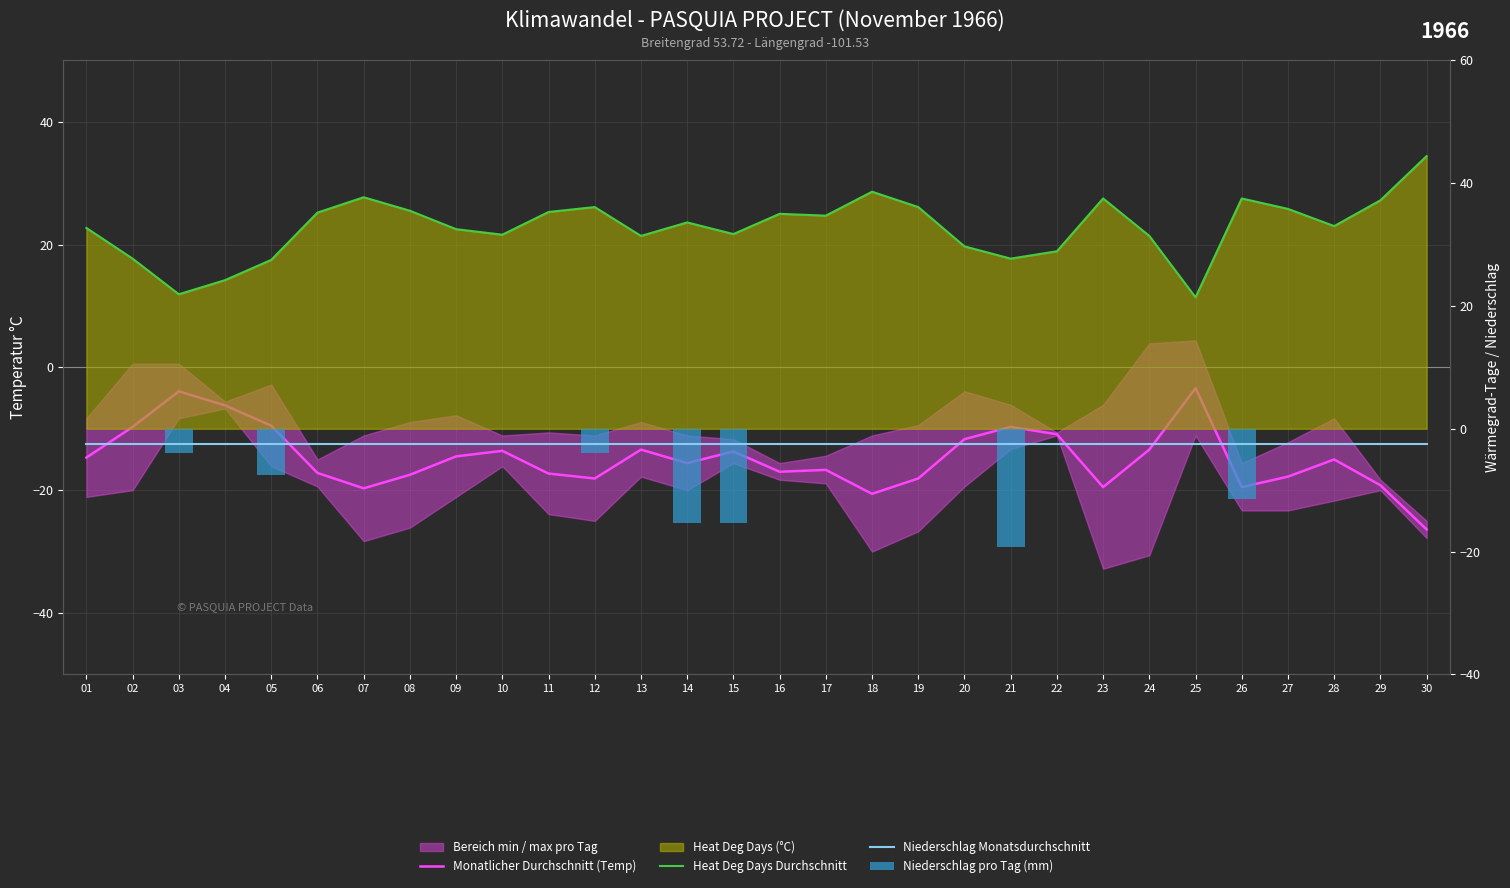

Does the chart contain any negative values?

Yes